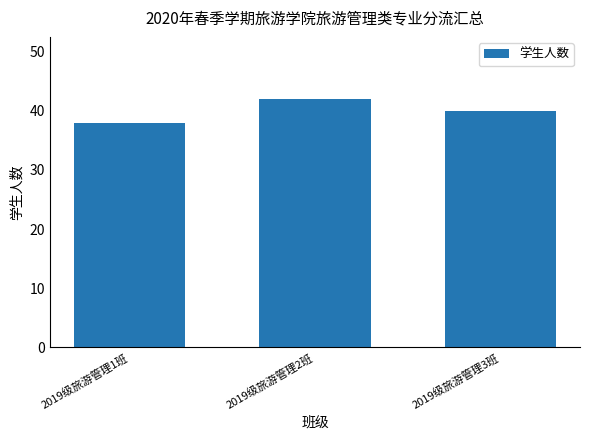

What is the change in value from 2019级旅游管理1班 to 2019级旅游管理2班?

+4